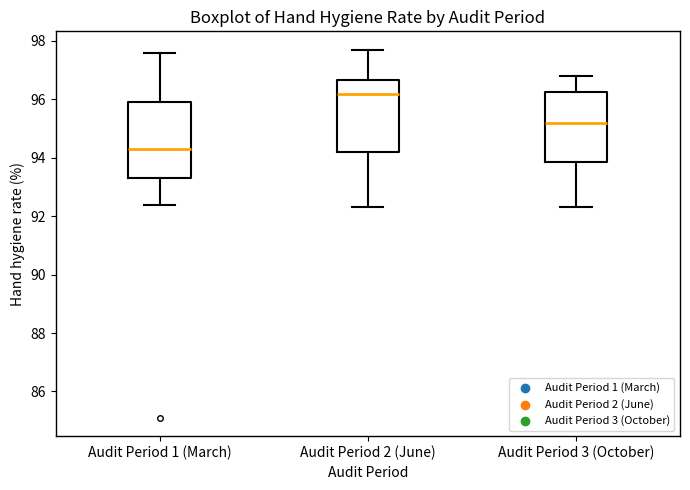

Where does the median line of the box for Audit Period 2 (June) sit on the y-axis? The values are not printed on the chart, so give them approximately, as read against the axis.

96.2